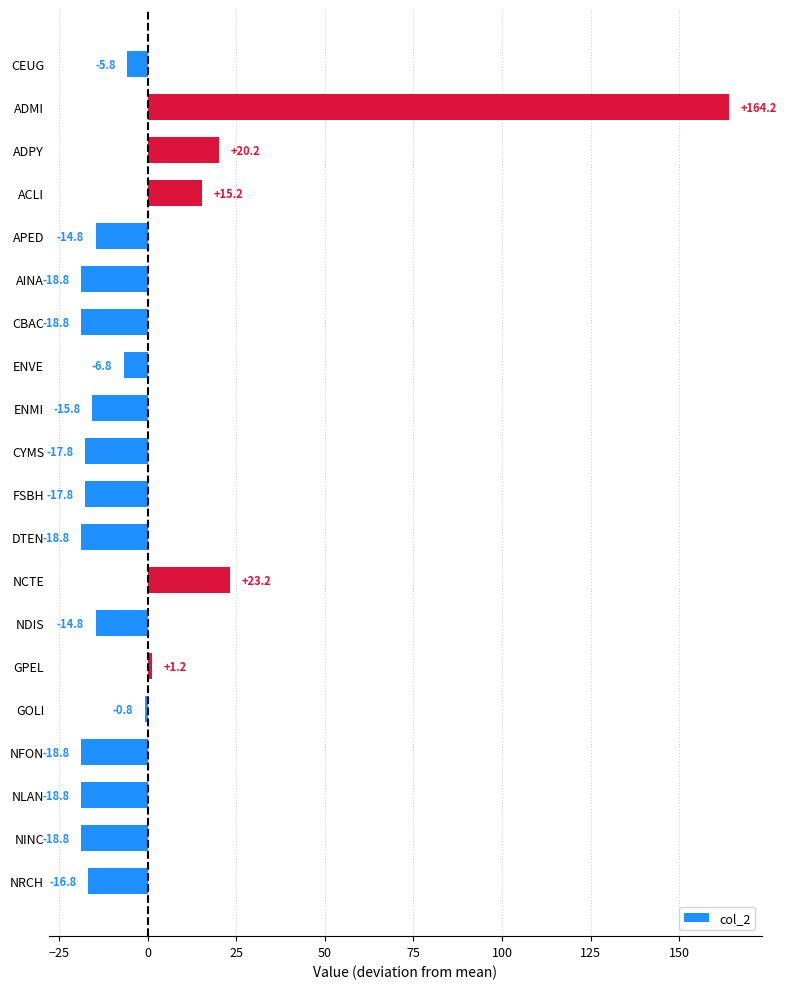

At which label is the value closest to 72?

NCTE